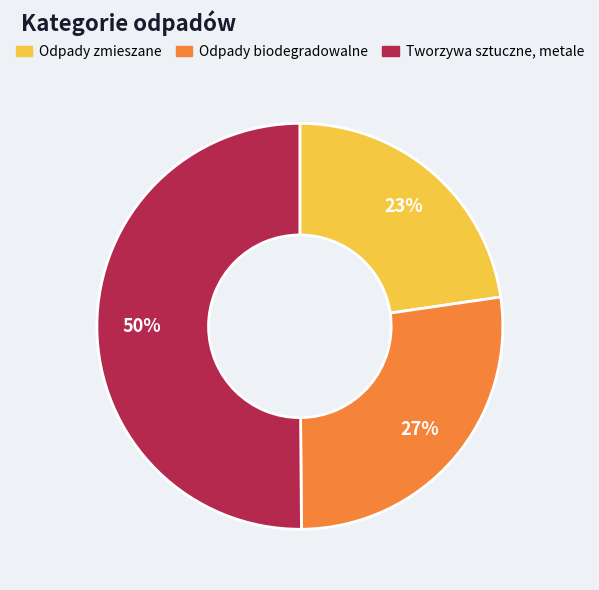

Which slice is the smallest?

Odpady zmieszane